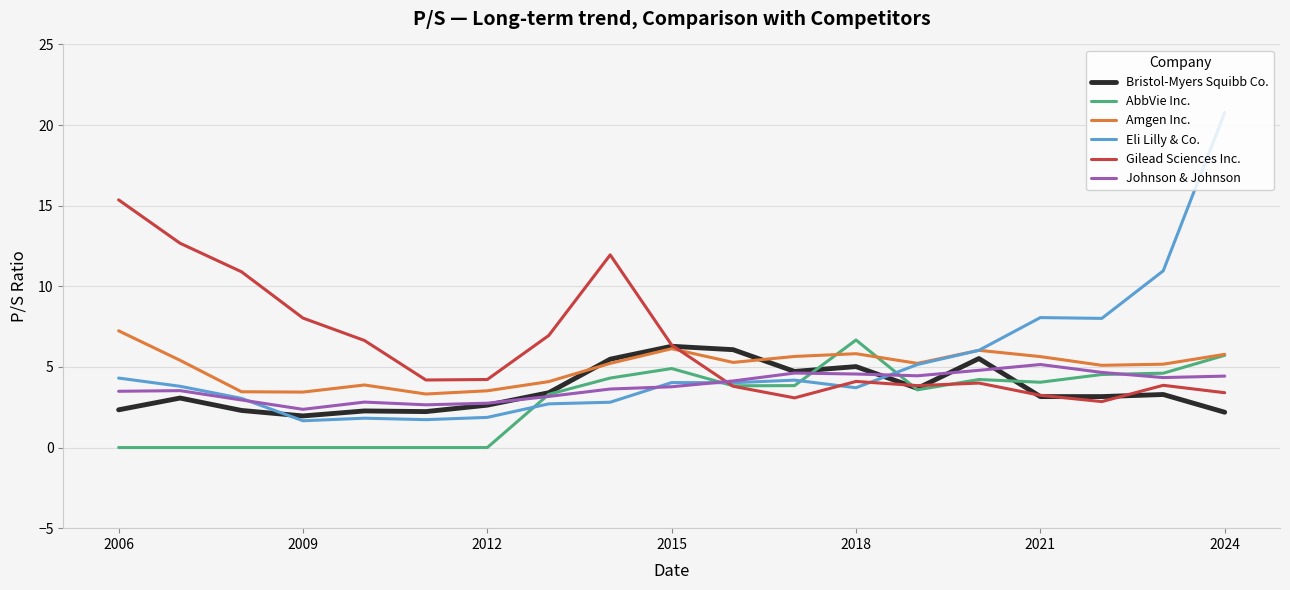

What is the minimum value for Eli Lilly & Co.?

1.7